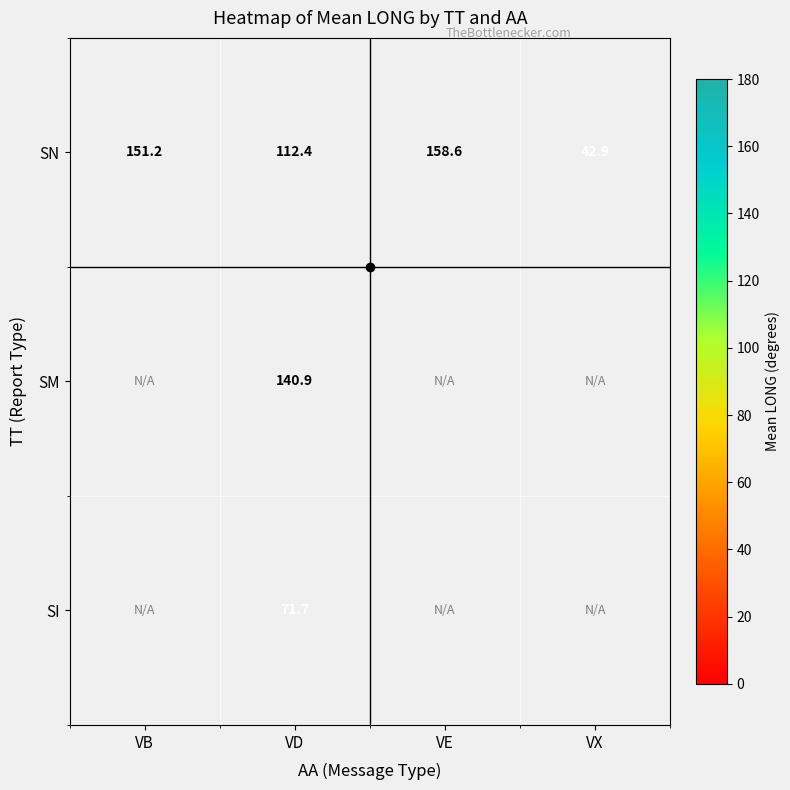

Where is SN nearest to the value 100?

VD